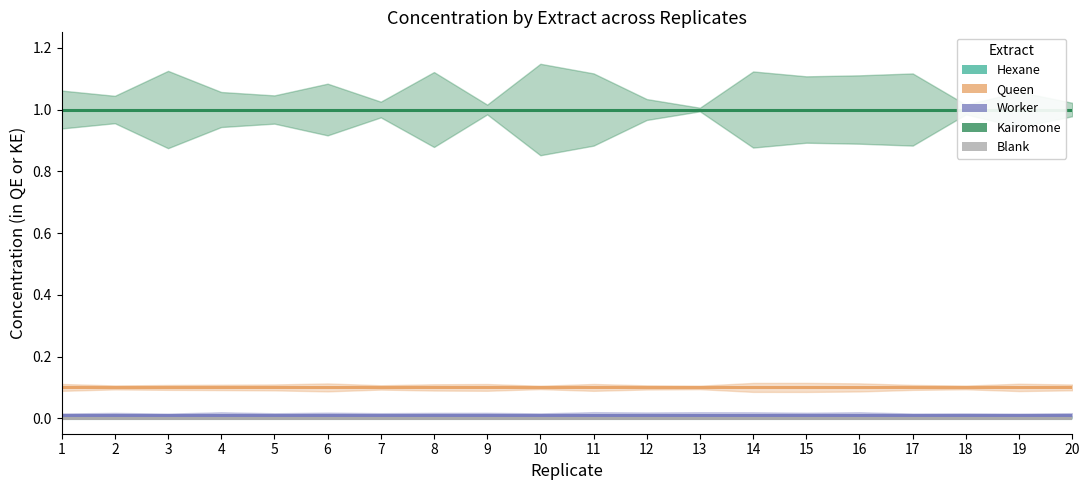

The Worker series shows 0.0 at 18. True or false?

False